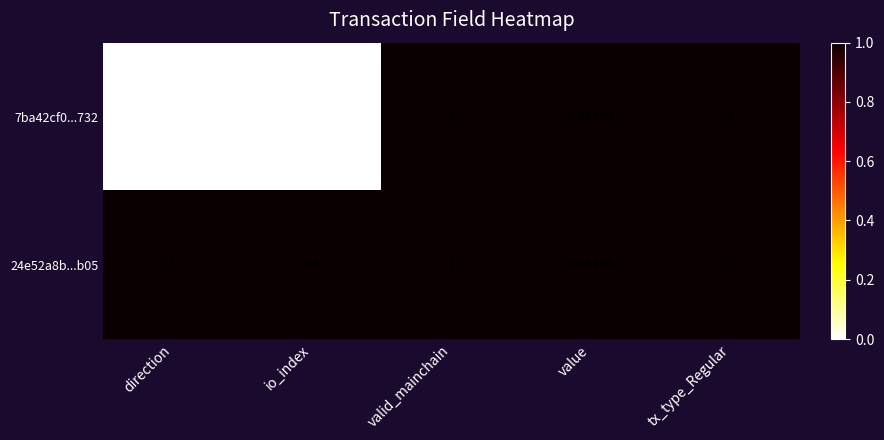

At which category is the sum across all series the highest?

io_index